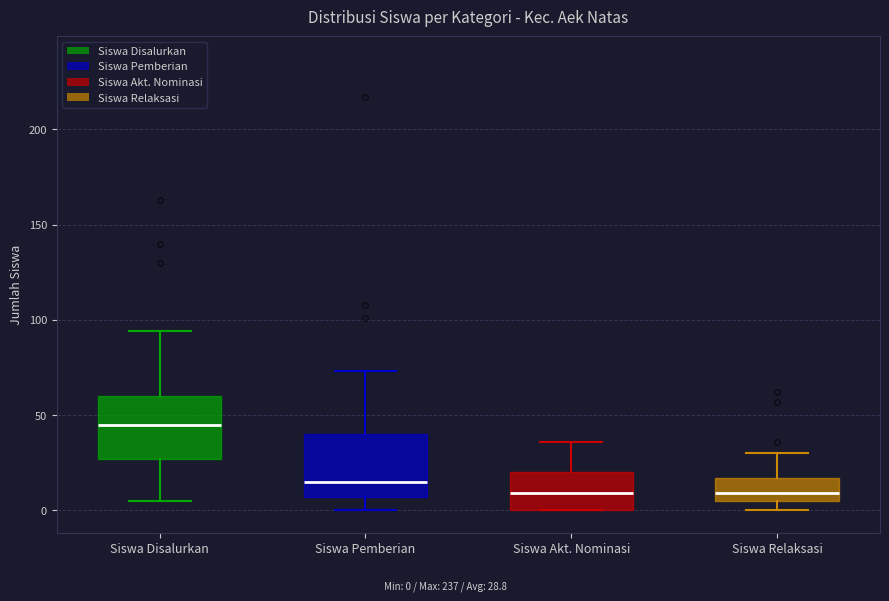

Reading left to right, read every box against the y-axis: the position of its median line, the range the box covers, and the ends of its whiskers. The values are not printed on the chart, so give them approximately, as read against the axis.

Siswa Disalurkan: median 45, box 25 to 60, whiskers 5 to 95
Siswa Pemberian: median 15, box 5 to 40, whiskers 0 to 75
Siswa Akt. Nominasi: median 10, box 0 to 20, whiskers 0 to 35
Siswa Relaksasi: median 10, box 5 to 15, whiskers 0 to 30